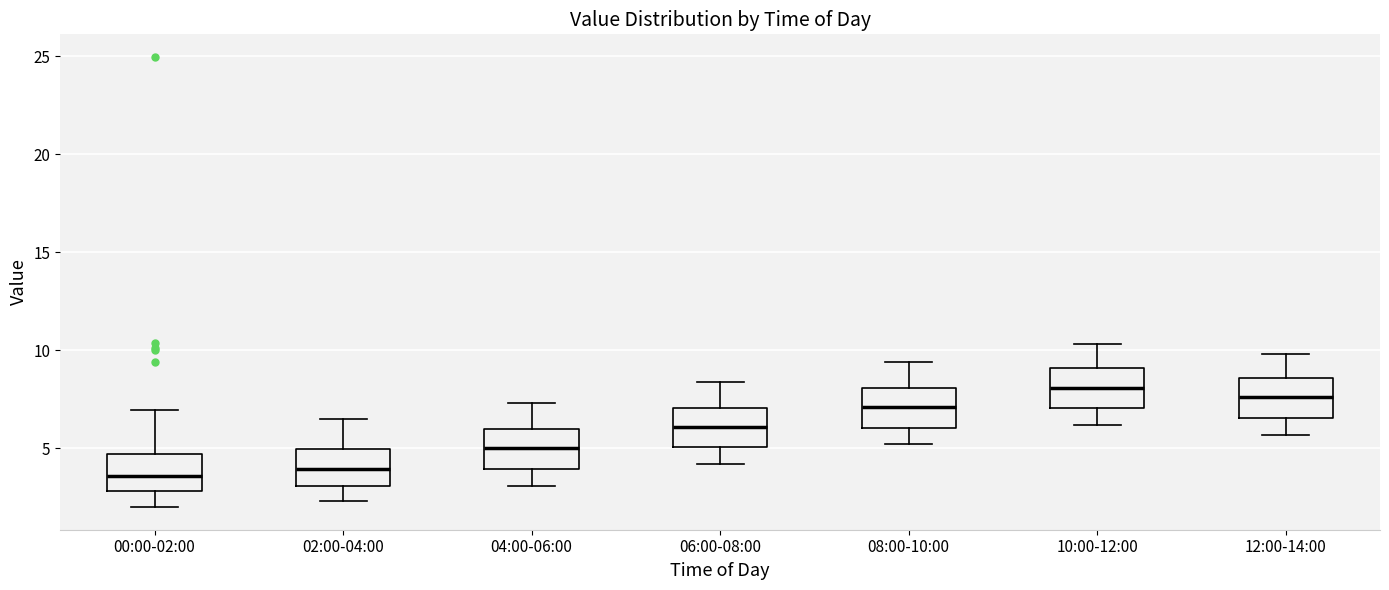

Reading left to right, read every box against the y-axis: the position of its median line, the range the box covers, and the ends of its whiskers. The values are not printed on the chart, so give them approximately, as read against the axis.

00:00-02:00: median 3.5, box 3.0 to 4.5, whiskers 2.0 to 7.0
02:00-04:00: median 4.0, box 3.0 to 5.0, whiskers 2.5 to 6.5
04:00-06:00: median 5.0, box 4.0 to 6.0, whiskers 3.0 to 7.5
06:00-08:00: median 6.0, box 5.0 to 7.0, whiskers 4.0 to 8.5
08:00-10:00: median 7.0, box 6.0 to 8.0, whiskers 5.0 to 9.5
10:00-12:00: median 8.0, box 7.0 to 9.0, whiskers 6.0 to 10.5
12:00-14:00: median 7.5, box 6.5 to 8.5, whiskers 5.5 to 10.0